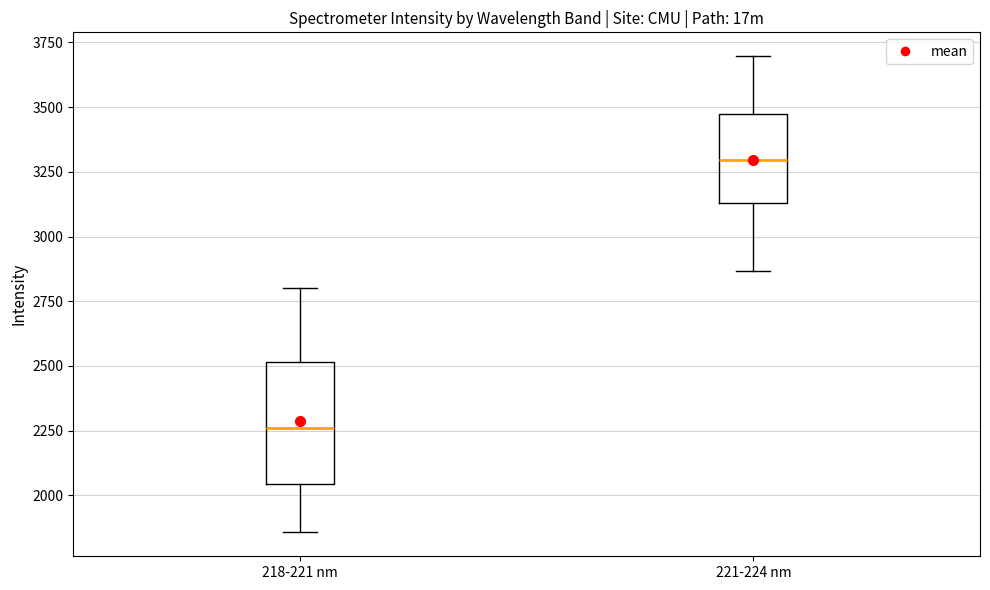

Where does the median line of the box for 221-224 nm sit on the y-axis? The values are not printed on the chart, so give them approximately, as read against the axis.

3300